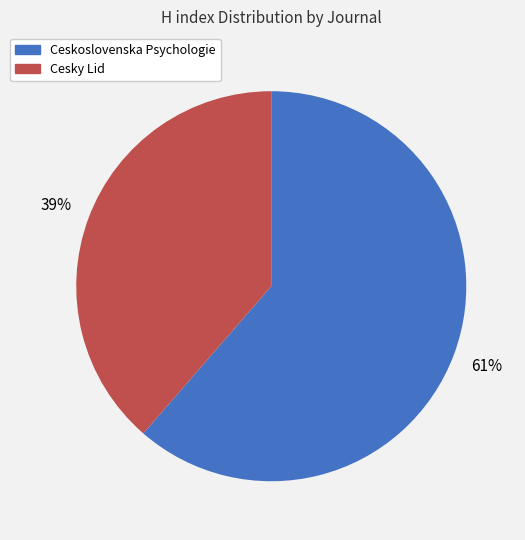

To the nearest percent, what is the combined percentage of Cesky Lid and Ceskoslovenska Psychologie?

100%